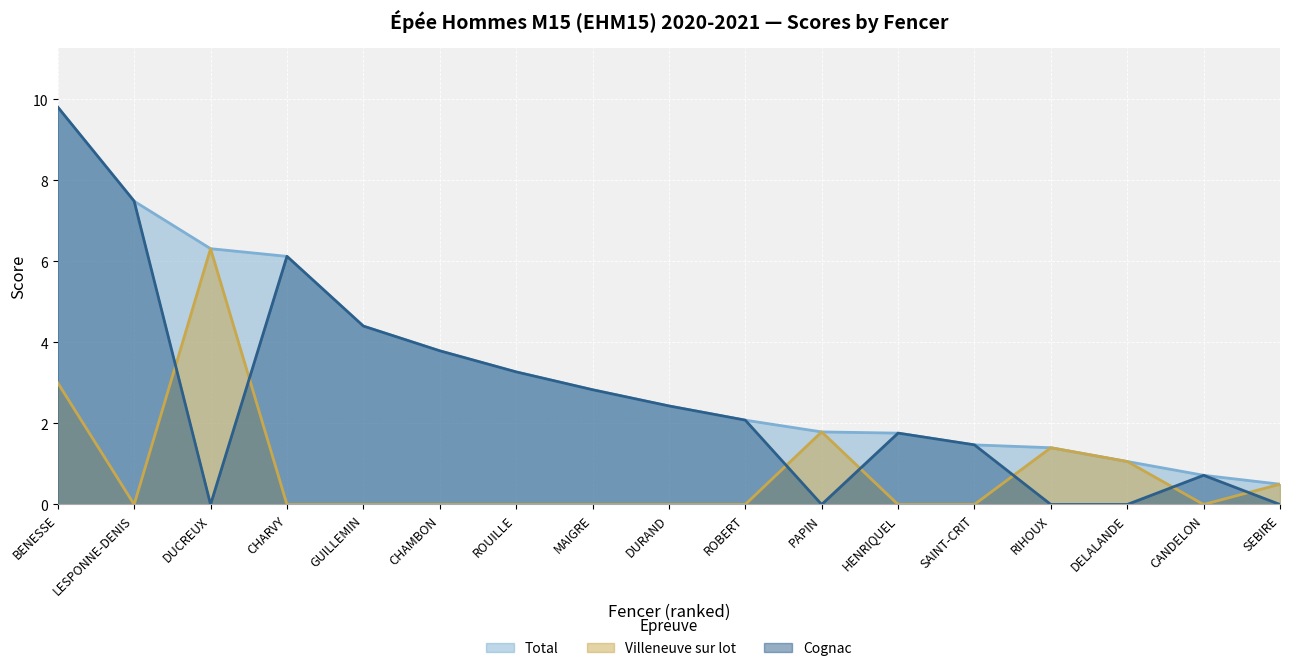

Reading left to right, transcribe all the data shown in this chart.

Total: 9.8	7.5	6.3	6.1	4.4	3.8	3.3	2.8	2.4	2.1	1.8	1.8	1.5	1.4	1.1	0.7	0.5
Villeneuve sur lot: 3.0	0.0	6.3	0.0	0.0	0.0	0.0	0.0	0.0	0.0	1.8	0.0	0.0	1.4	1.1	0.0	0.5
Cognac: 9.8	7.5	0.0	6.1	4.4	3.8	3.3	2.8	2.4	2.1	0.0	1.8	1.5	0.0	0.0	0.7	0.0